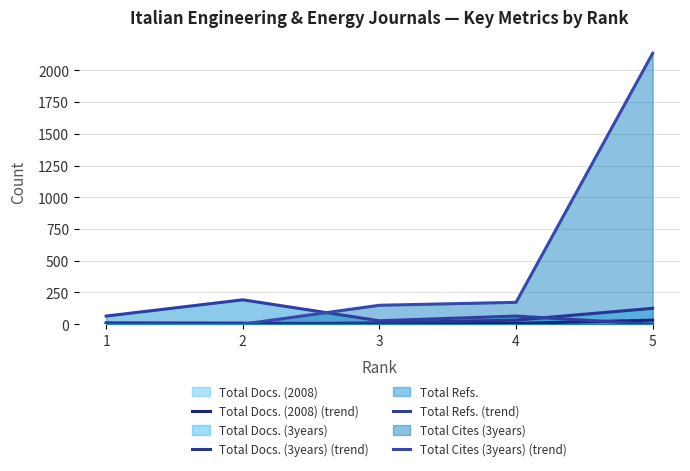

List the labels in order of Total Docs. (3years) (trend) value, smallest first.

1, 2, 3, 4, 5